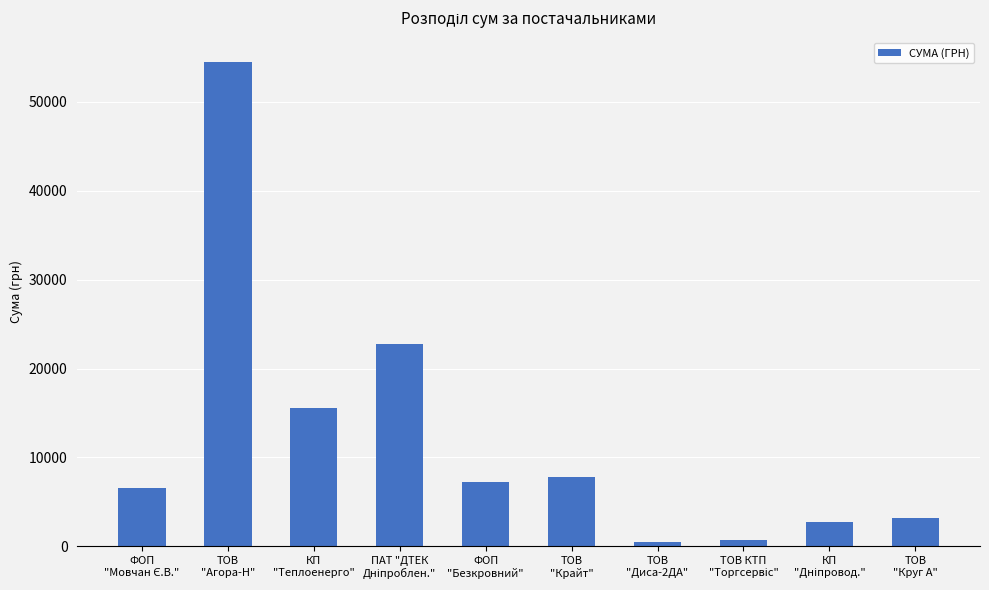

What is the average value?

12142.2